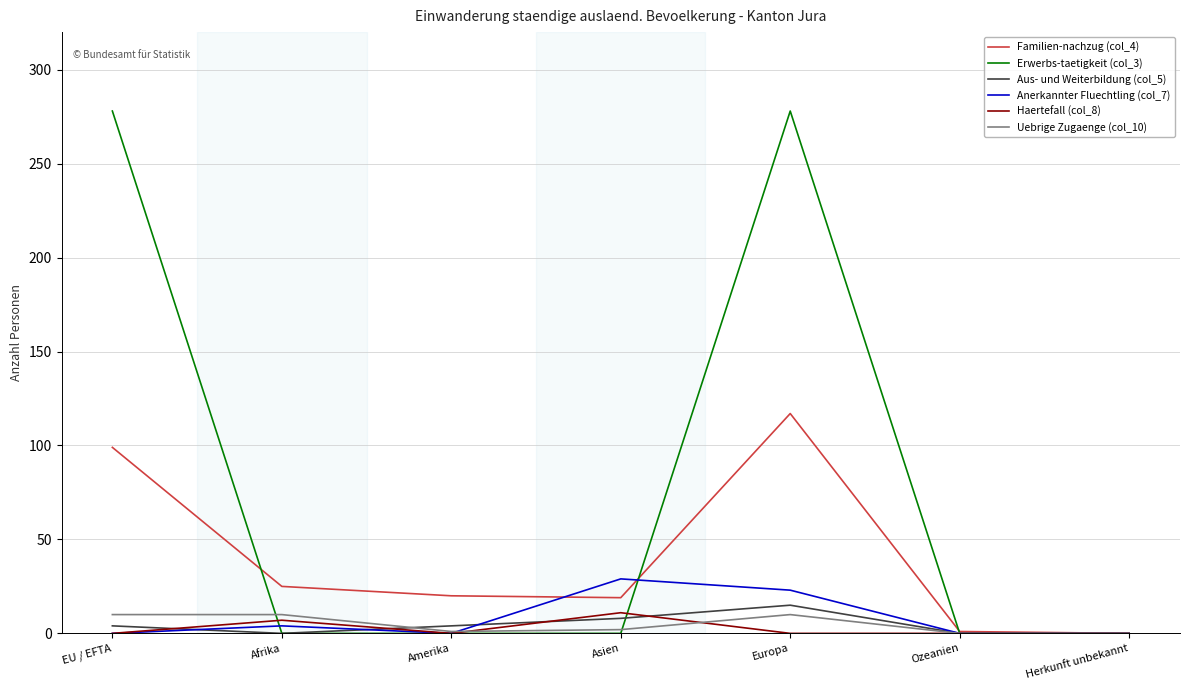

The value of Uebrige Zugaenge (col_10) at Ozeanien is 0. True or false?

True